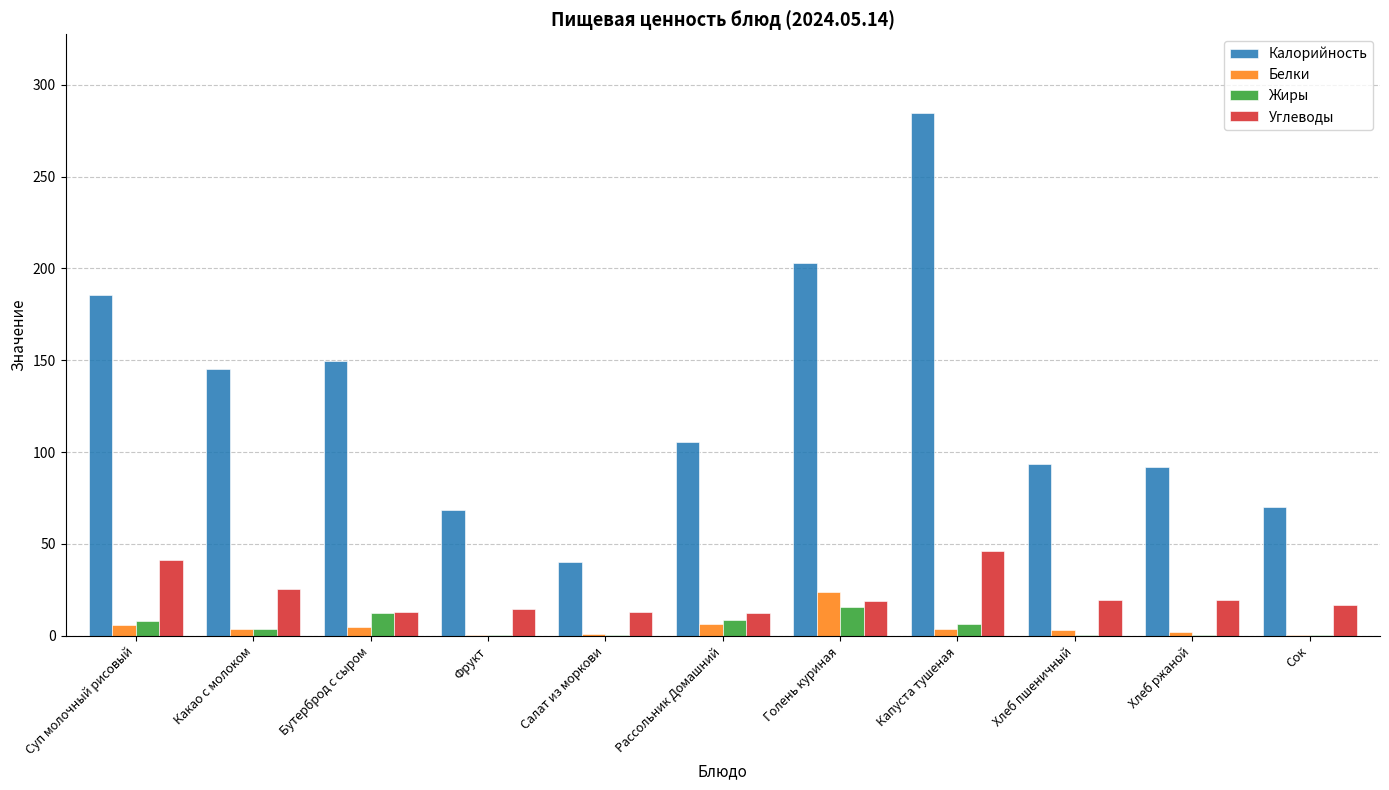

How many data points does each series have?

11